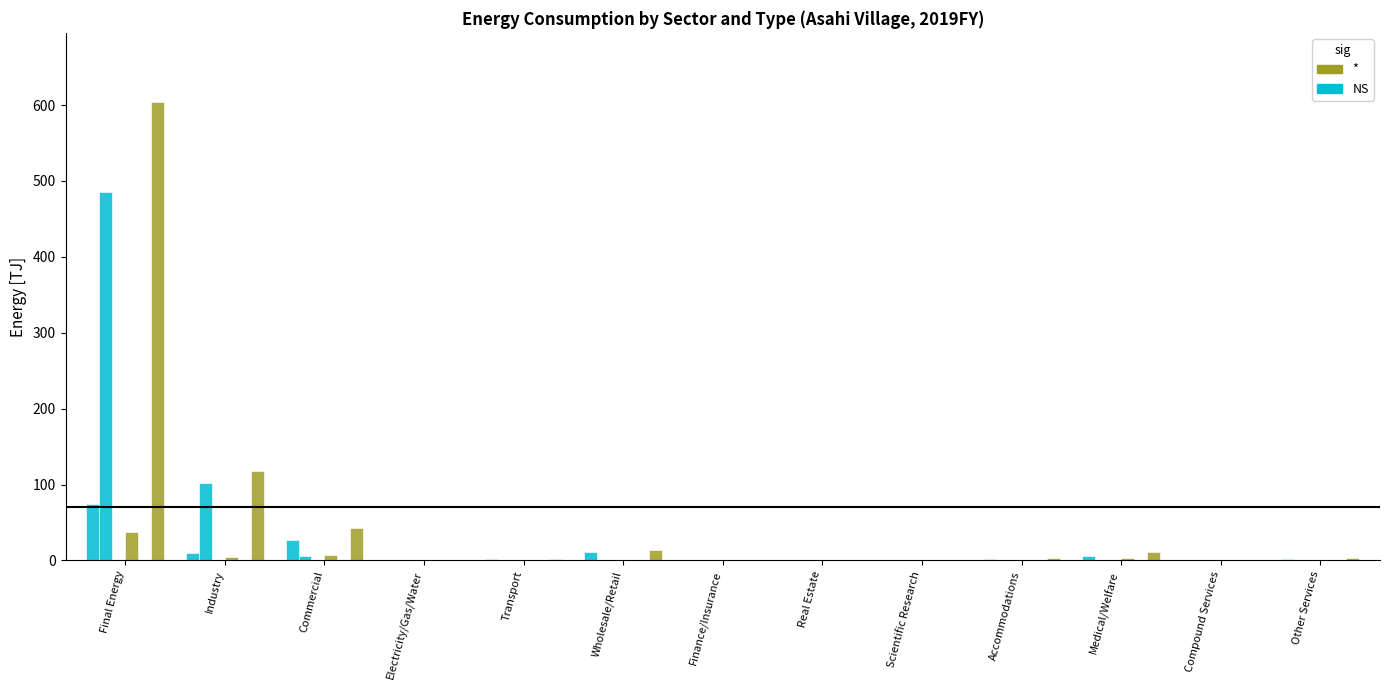

How many groups of bars are there?

13